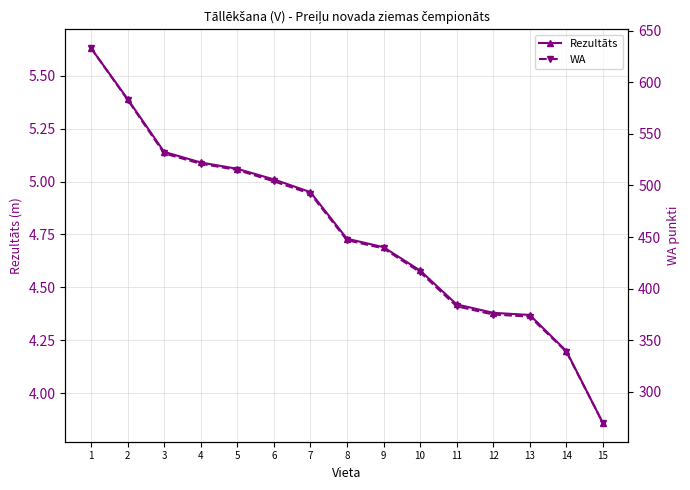

List the series in order of their peak value, lowest first.

Rezultāts, WA